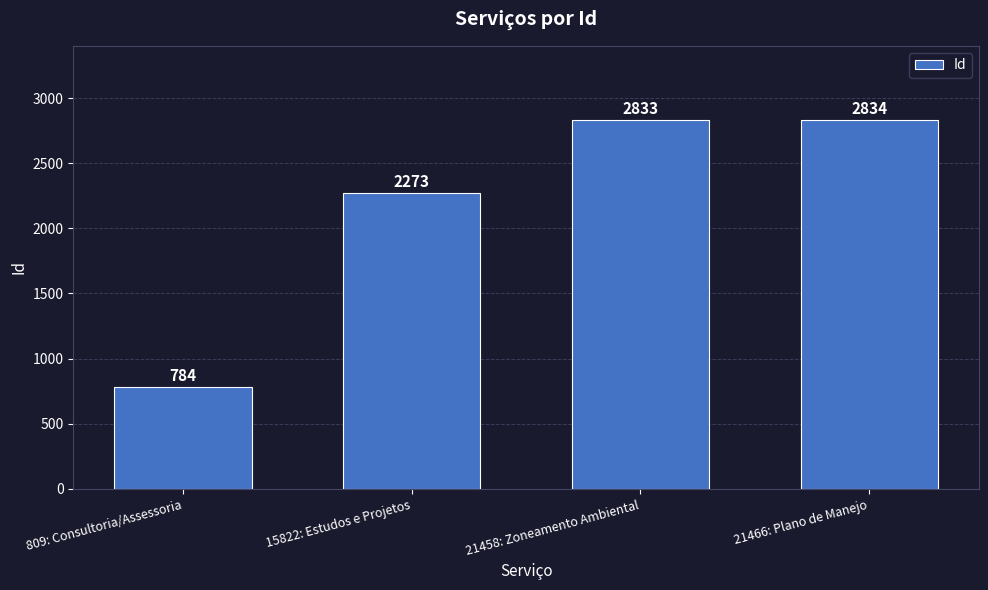

What is the value of the 3rd bar from the left?

2833